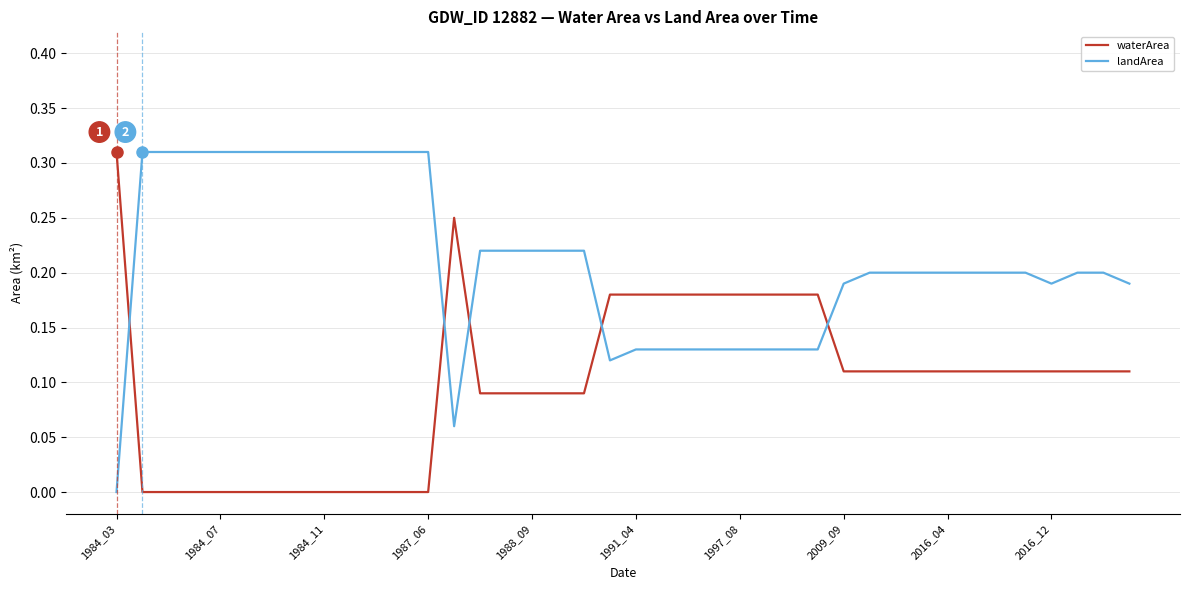

How many intersections are there between landArea and waterArea?

5